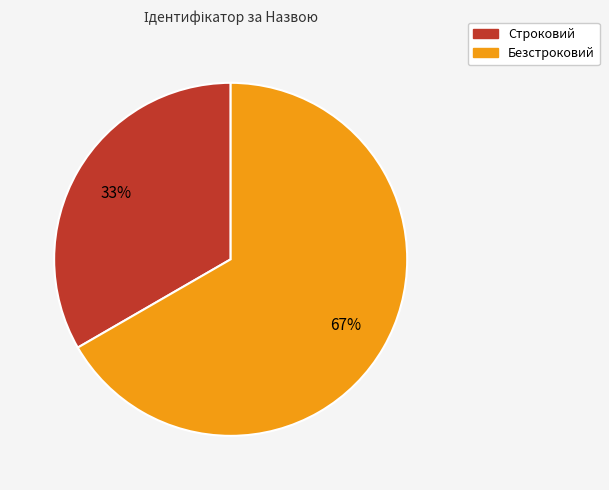

To the nearest percent, what portion does Безстроковий represent?

67%